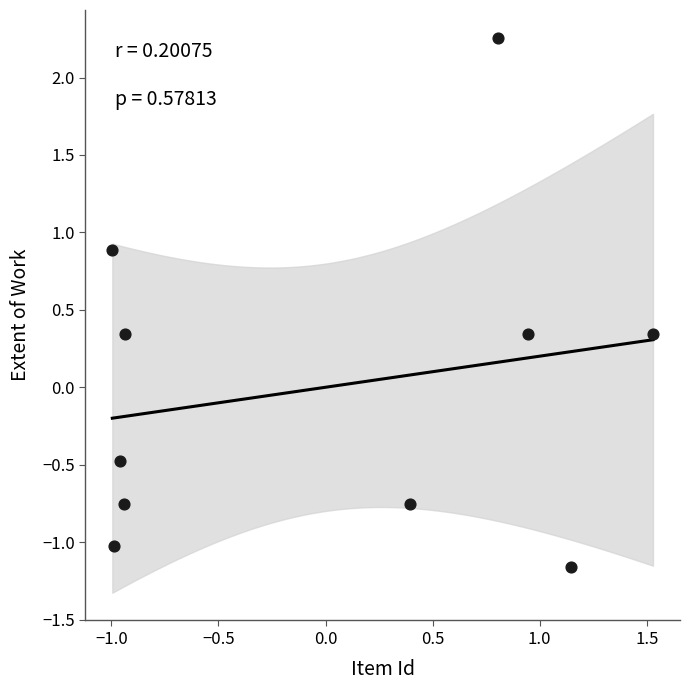

What is the range of Y values (max minus min)?

3.4